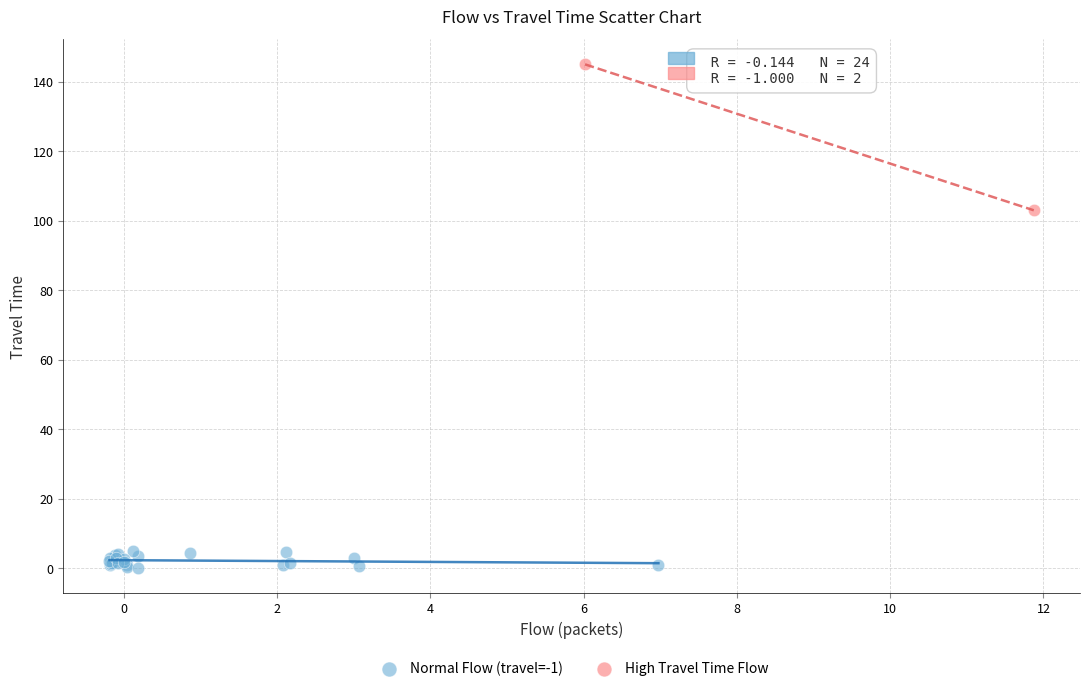

What are all the series names shown in the legend?

Normal Flow (travel=-1), High Travel Time Flow